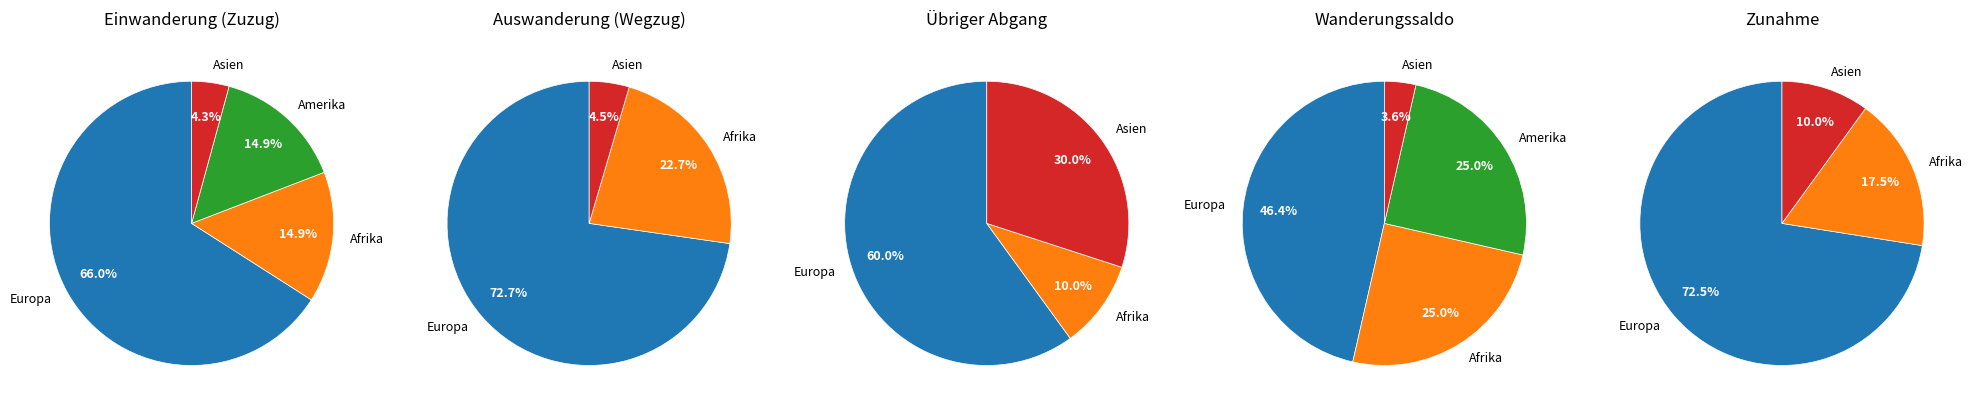

True or false: Asien accounts for 15% of the total.

False